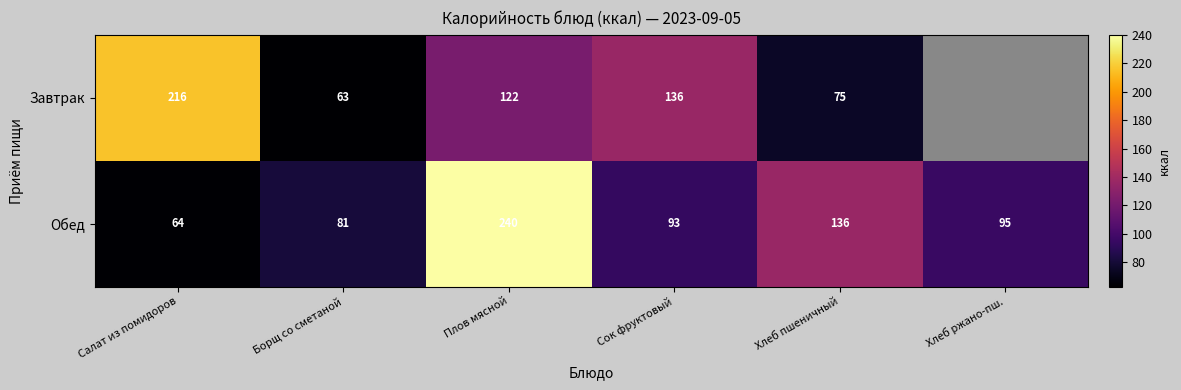

What is the difference between the maximum and minimum values in the Обед series?

176.0